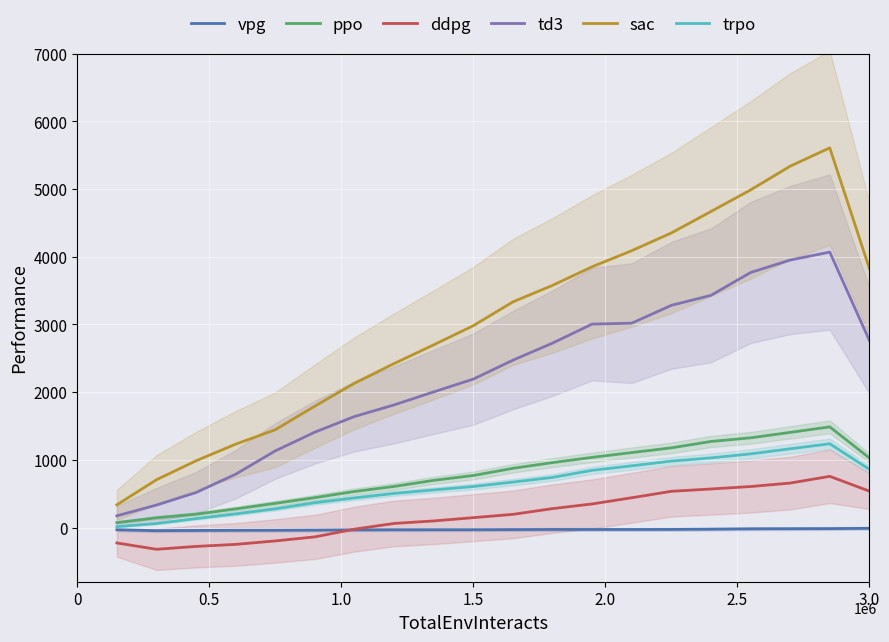

True or false: vpg and td3 intersect in this chart.

False